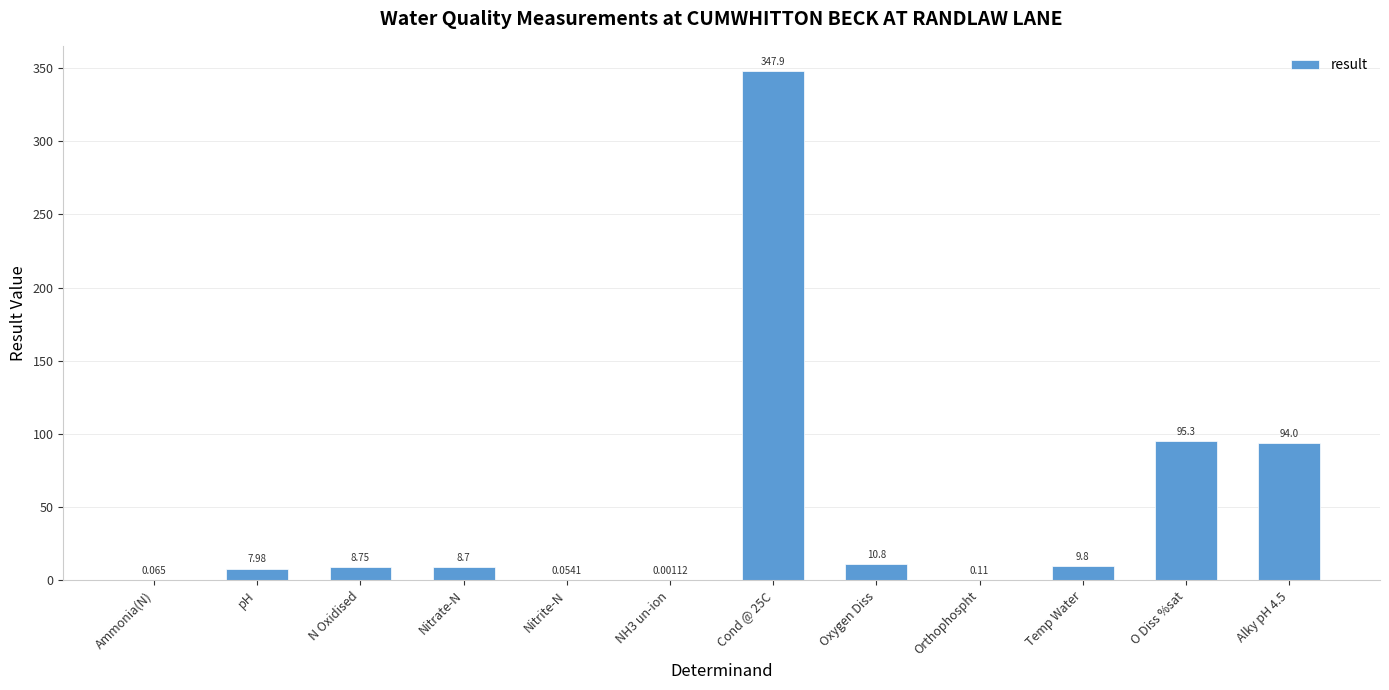

How many data points are above 8?

7